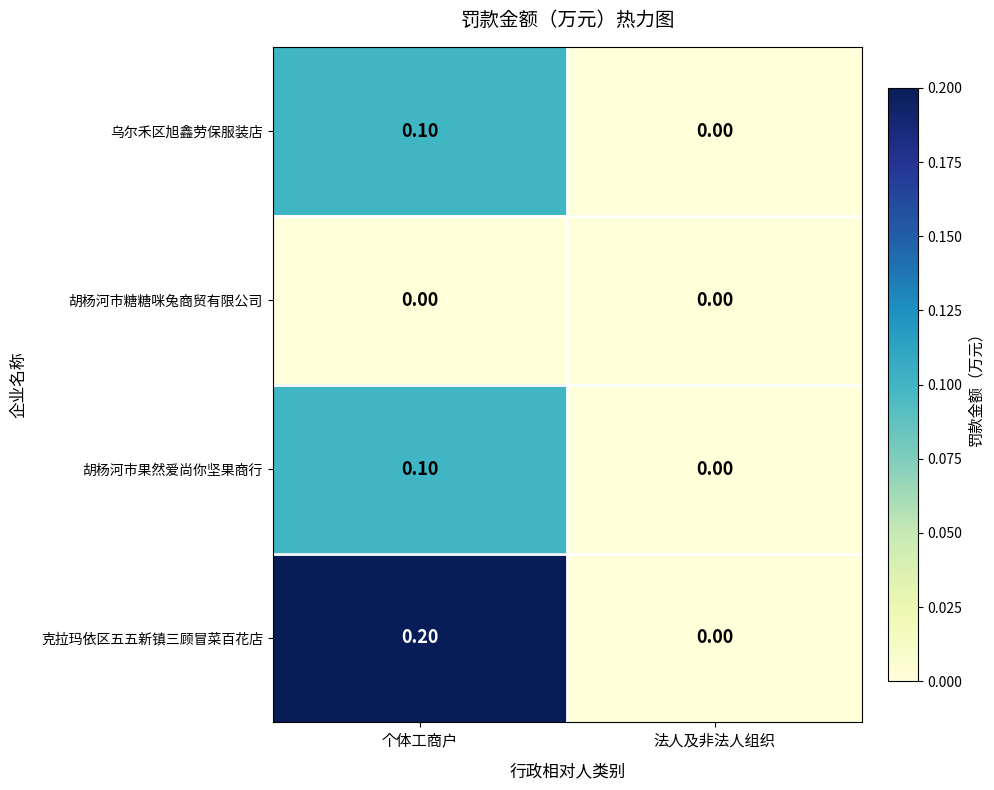

Which series has the largest total across all categories?

克拉玛依区五五新镇三顾冒菜百花店